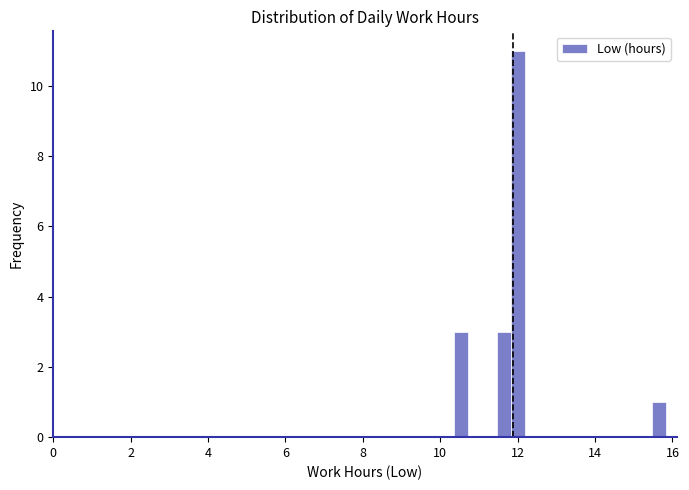

Around what value on the x-axis is the tallest bar? Give the approximate position of its centre, as read against the axis.

12.0